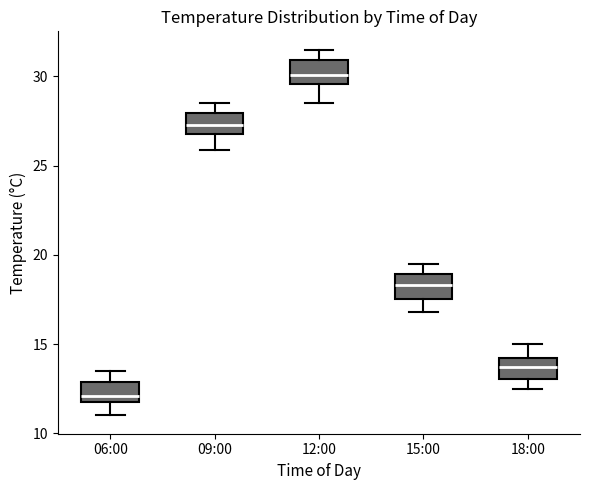

Which box's median line is the lowest?

06:00